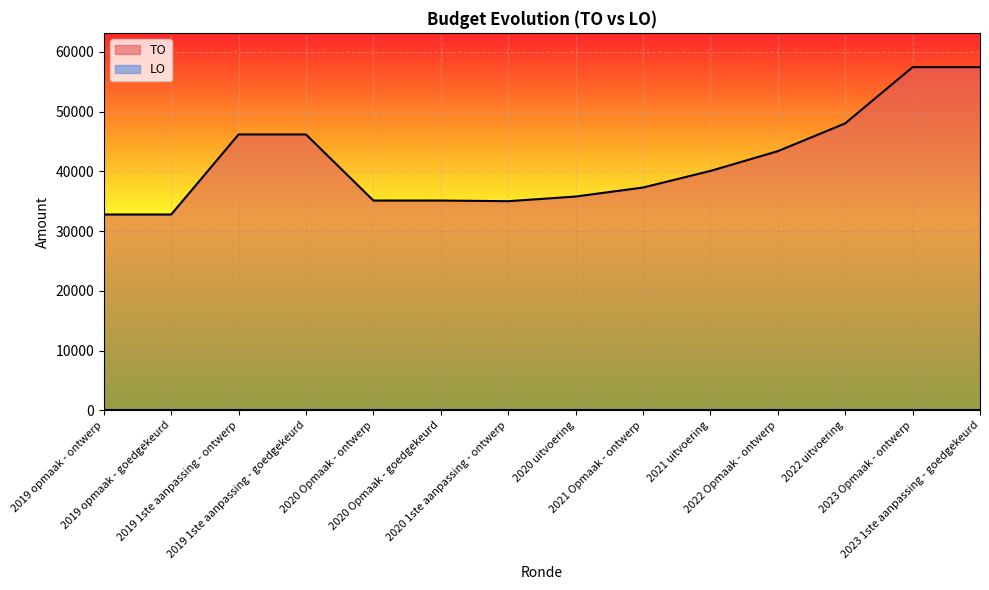

What is the ratio of the value at 2019 opmaak - goedgekeurd to the value at 2022 Opmaak - ontwerp?

0.8